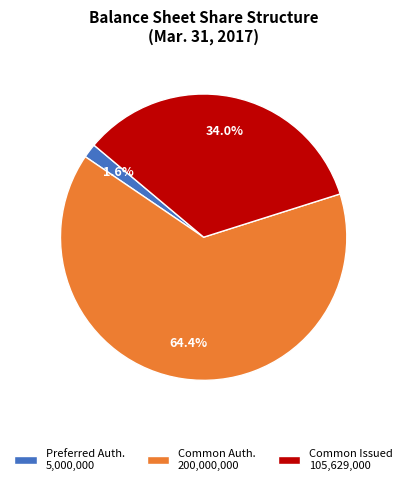

Rank the categories by value from lowest to highest.

Preferred Auth. 5,000,000, Common Issued 105,629,000, Common Auth. 200,000,000